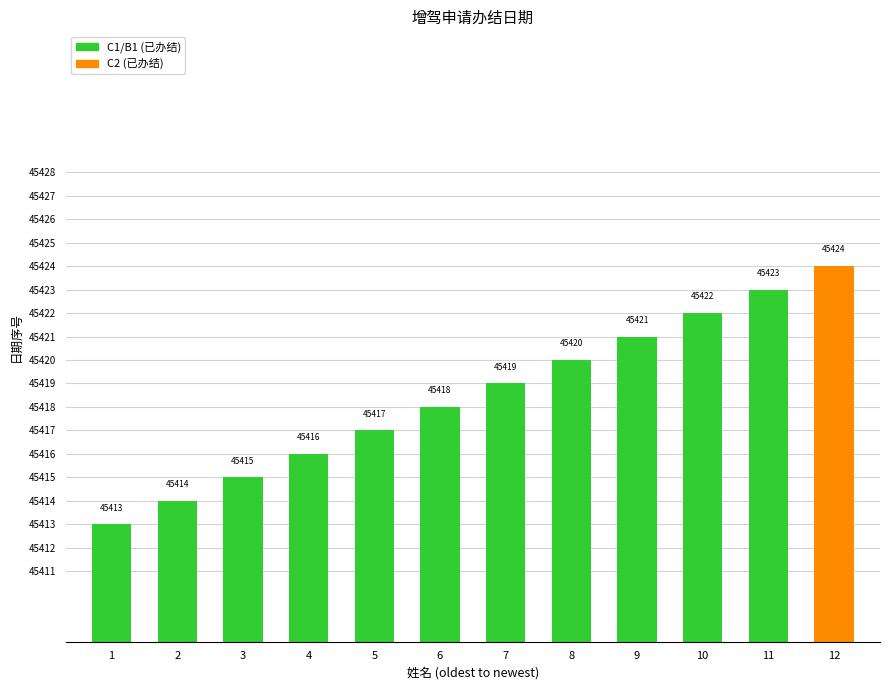

What is the sum of the values at 5 and 6?

90835